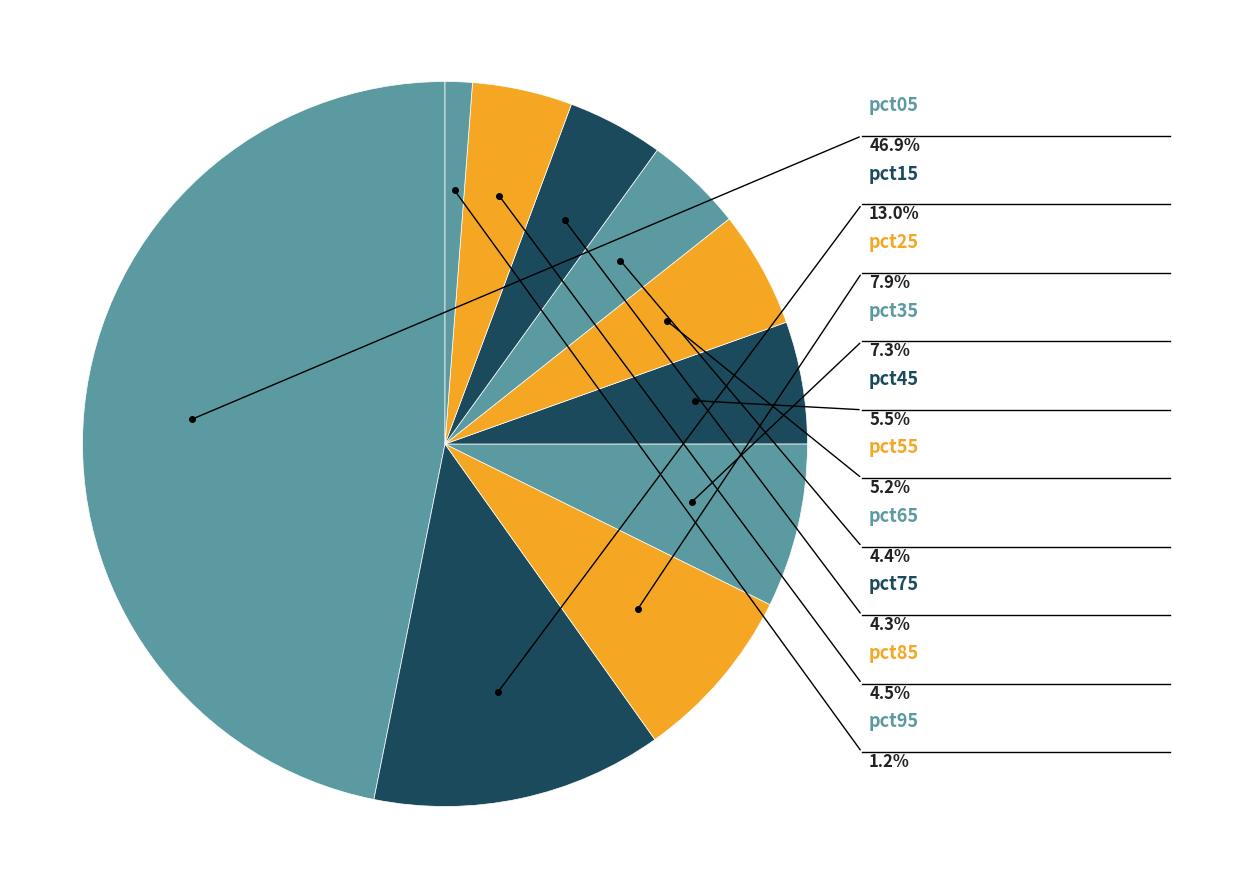

To the nearest percent, what portion does pct65 represent?

4%